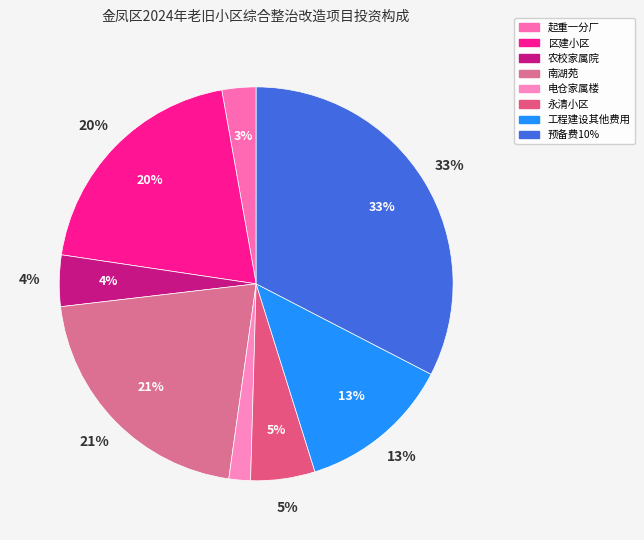

Approximately how many times larger is the value at 农校家属院 compared to 南湖苑?

0.2